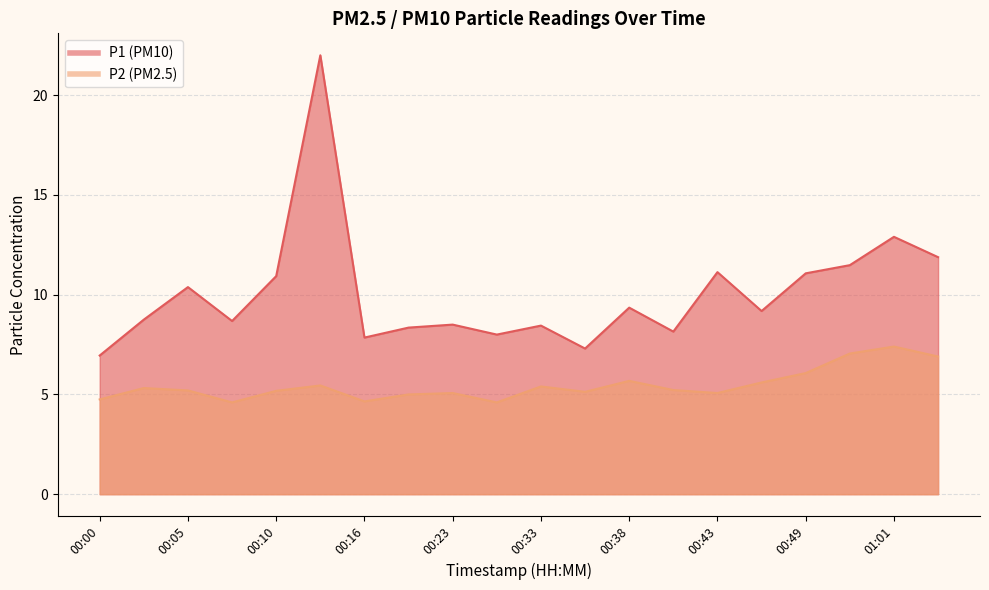

Which series changed the most between 00:41 and 00:59?

P1